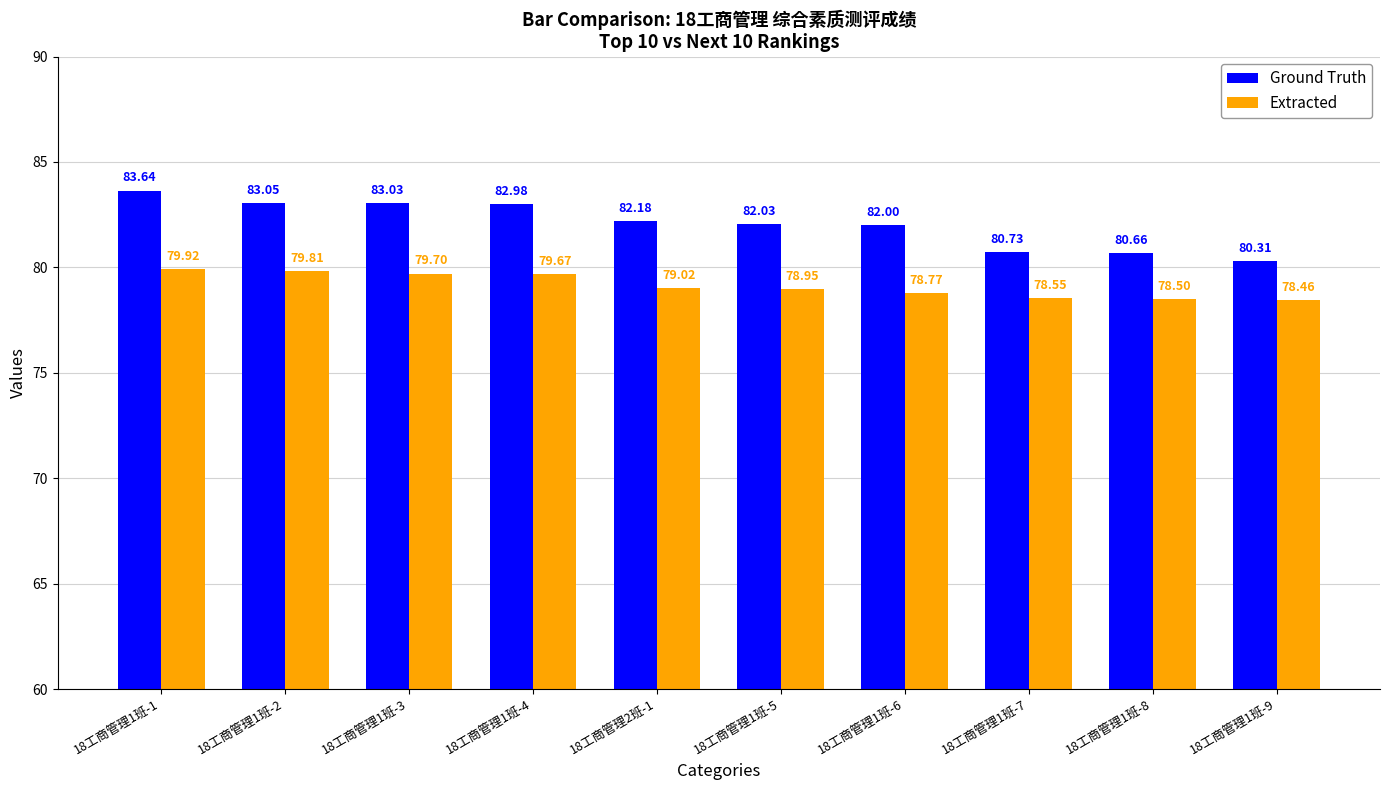

At which label does Ground Truth first exceed 82?

18工商管理1班-1